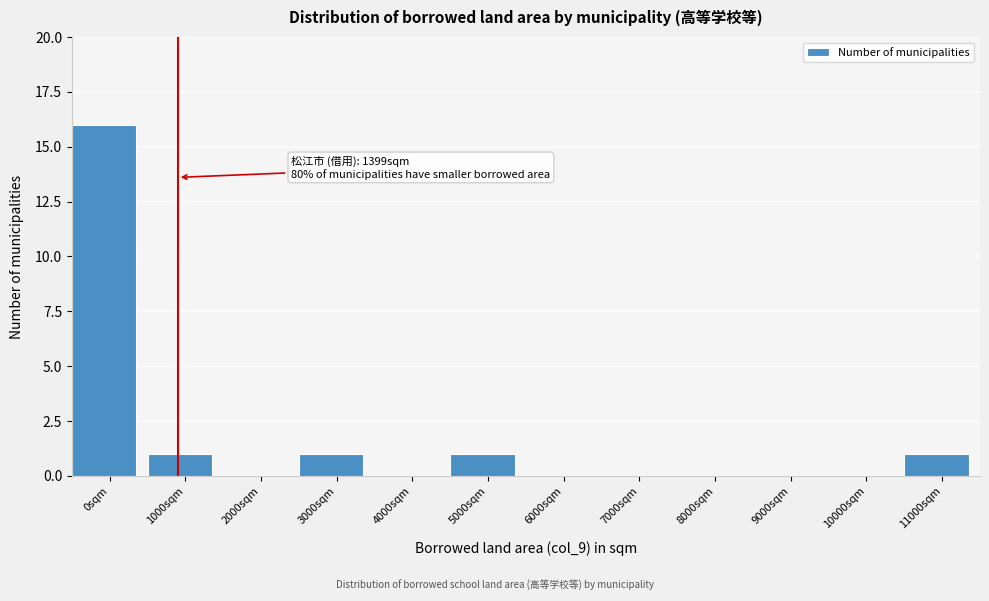

Reading right to left, list all the values displayed in this chart.

11000sqm=1	10000sqm=0	9000sqm=0	8000sqm=0	7000sqm=0	6000sqm=0	5000sqm=1	4000sqm=0	3000sqm=1	2000sqm=0	1000sqm=1	0sqm=16